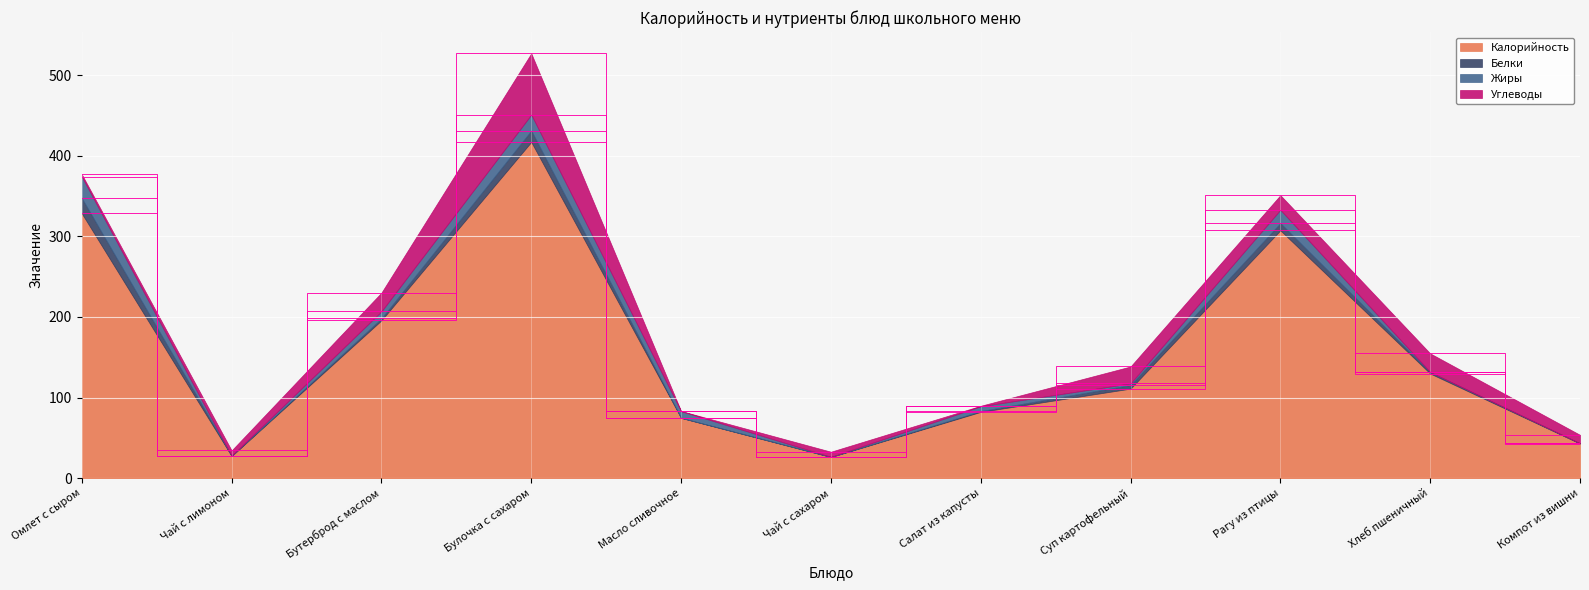

What position from the left is Компот из вишни?

11